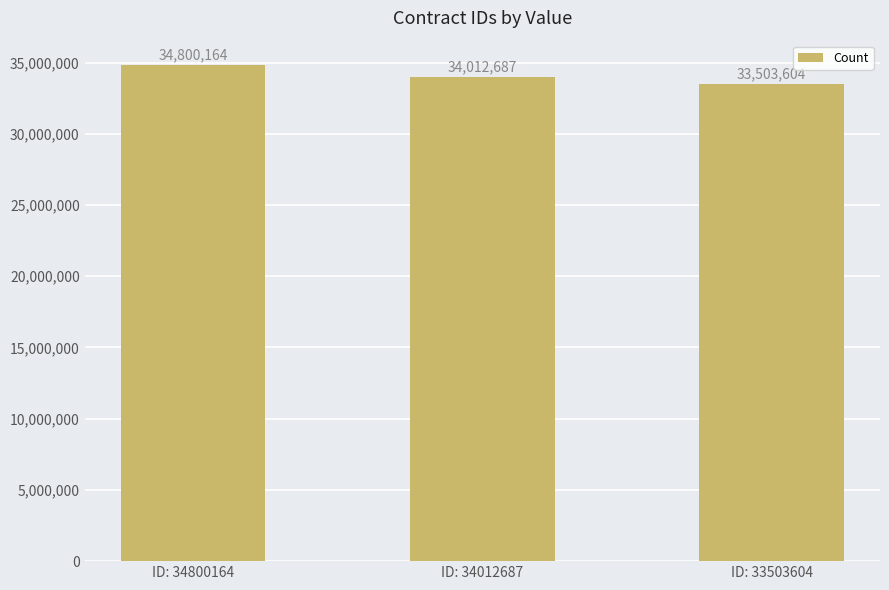

Approximately how many times larger is the value at ID: 34012687 compared to ID: 33503604?

1.0